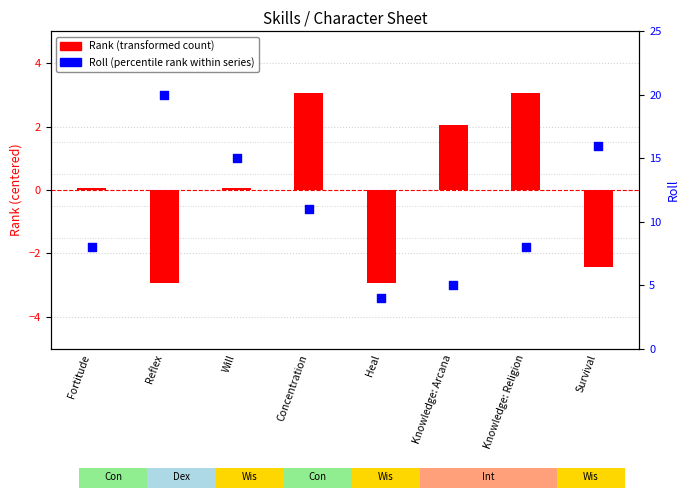

What is the total value across all series at Survival?

13.6